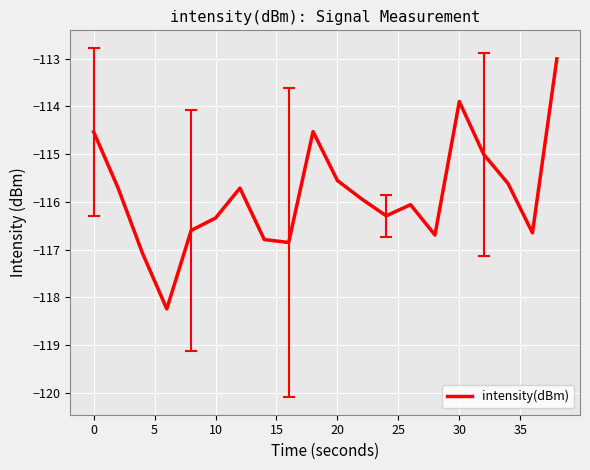

True or false: there are more than 1 points higher than both neighbors.

True